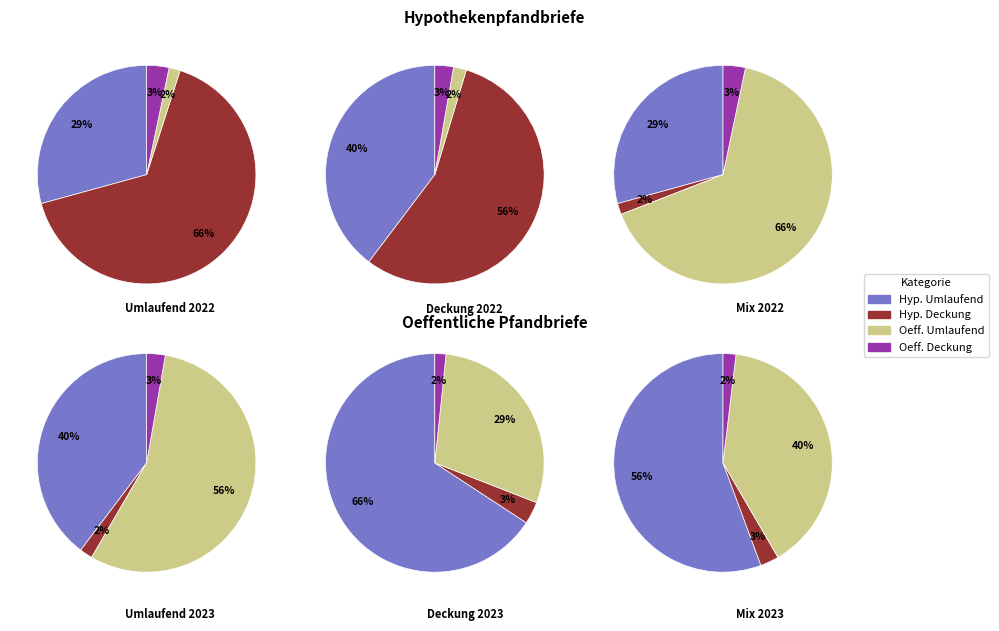

What percentage is the 1 slice, to the nearest percent?

56%